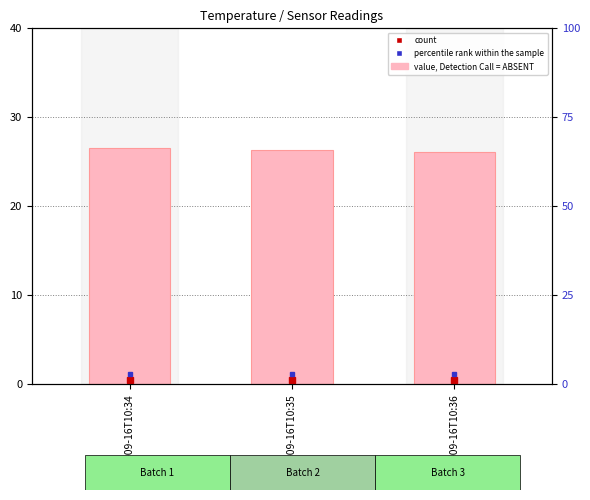

How many bars are there in total?

3